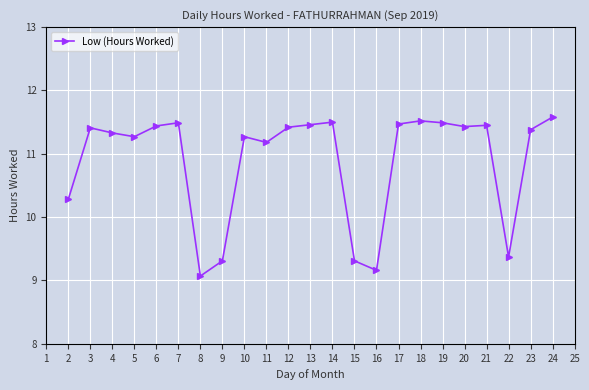

Count the number of values greater than 11.

17